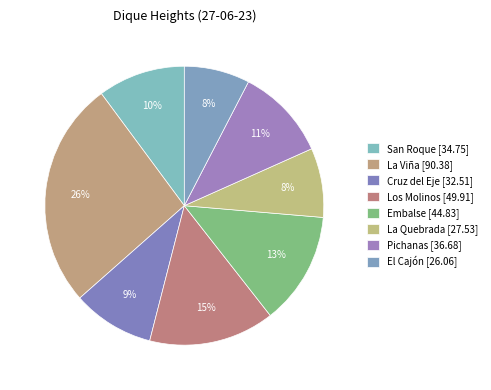

How many segments does this pie chart have?

8